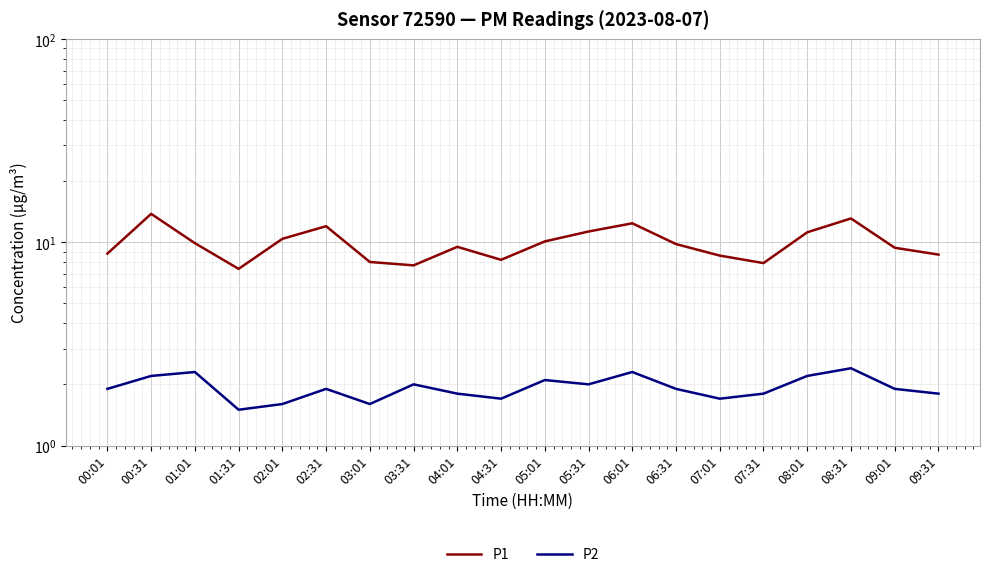

At which category does P2 reach its first local peak?

01:01